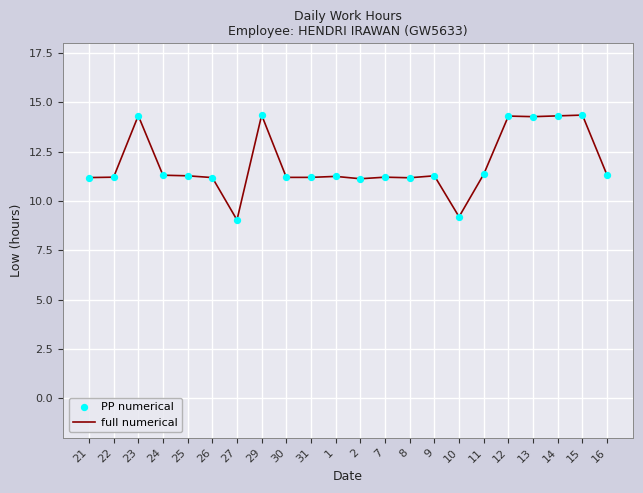

What is the change in value from 23 to 10?

-5.1